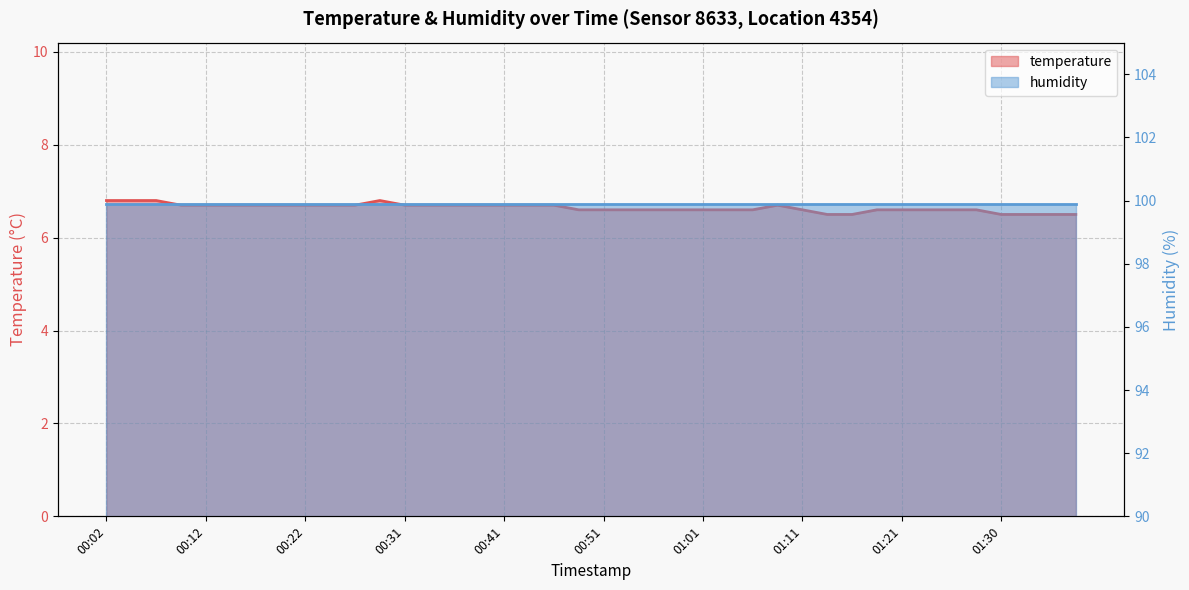

What is the sum of all values?

265.8